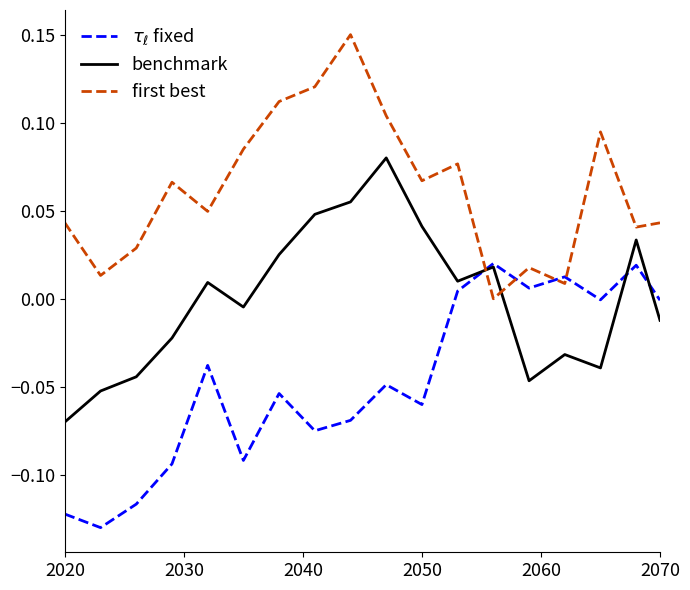

How many times do benchmark and first best cross each other?

2